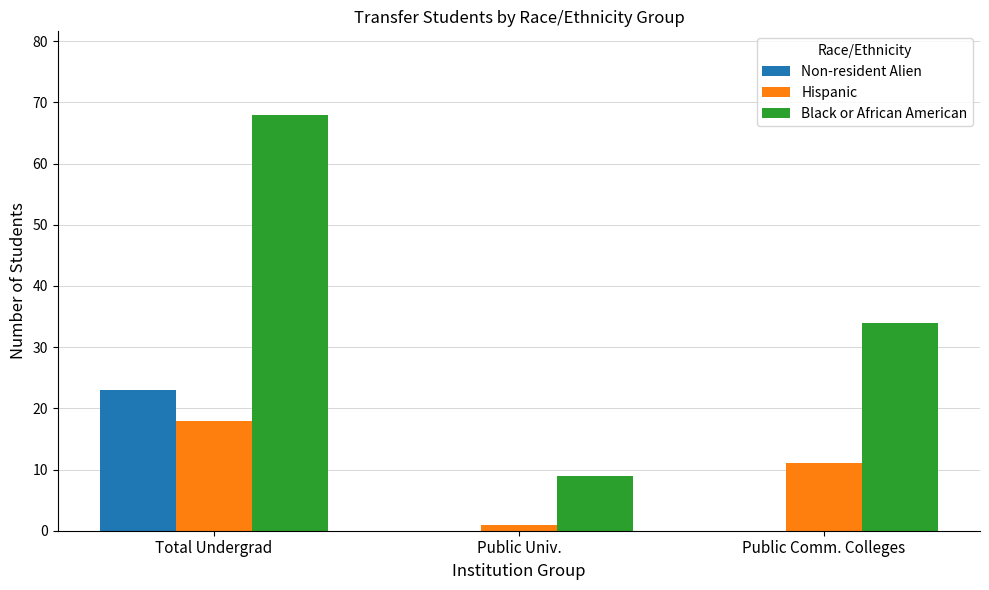

What is the spread (max minus min) of values at Total Undergrad?

50